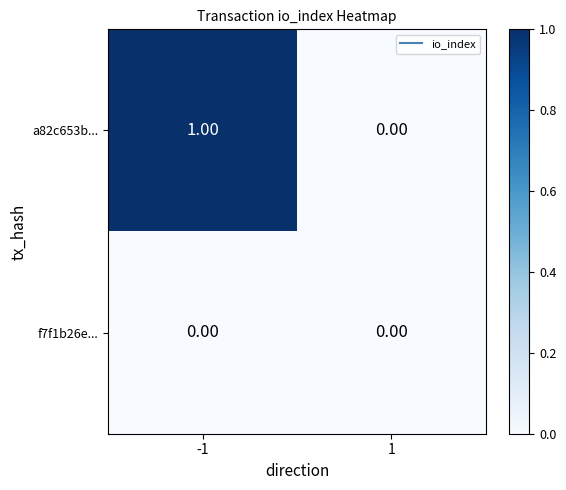

Which series changed the most between -1 and 1?

a82c653b...